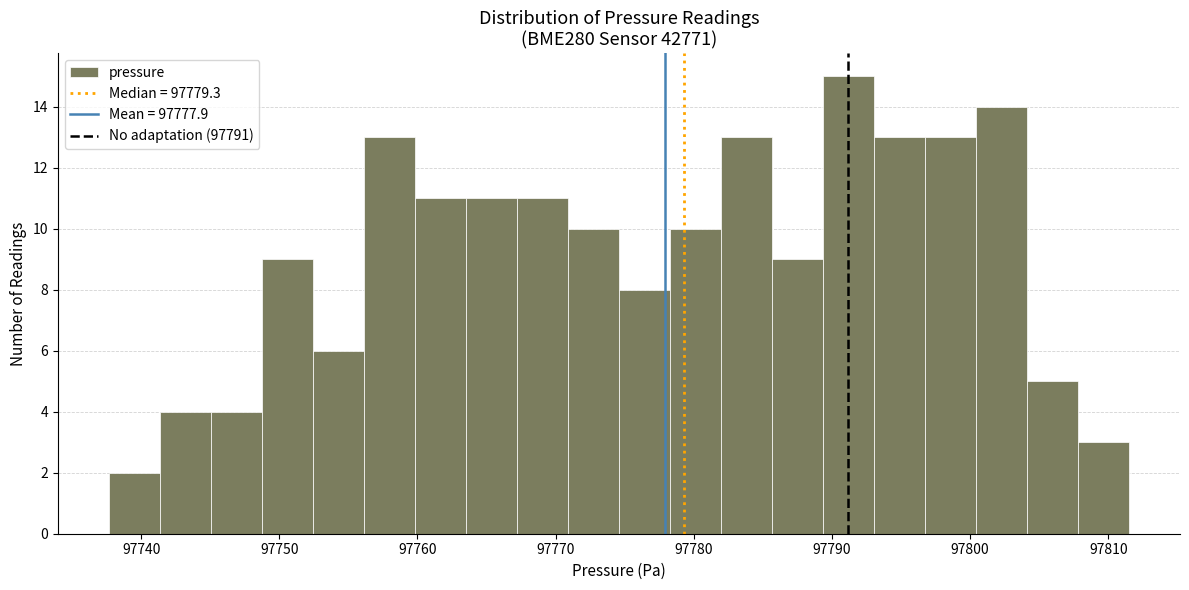

Around what value on the x-axis is the tallest bar? Give the approximate position of its centre, as read against the axis.

97791